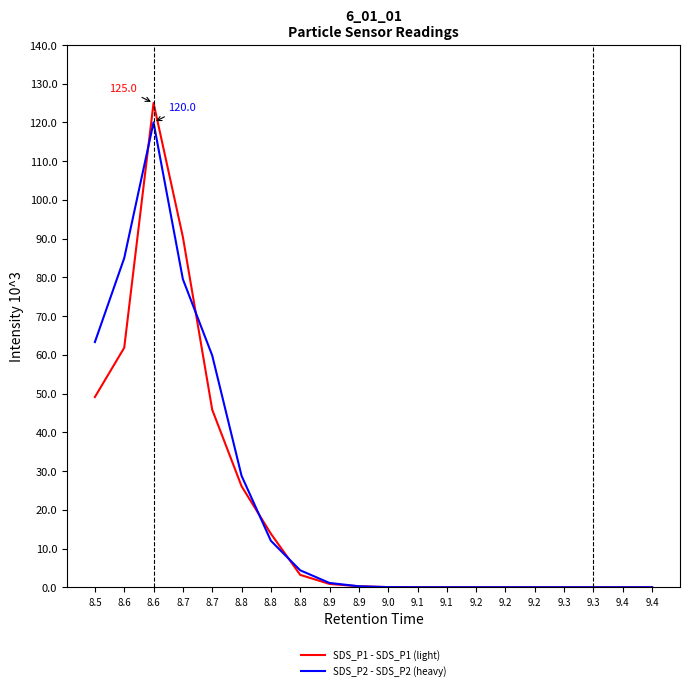

What is the difference between the highest and lowest values at 8.8?

2.7